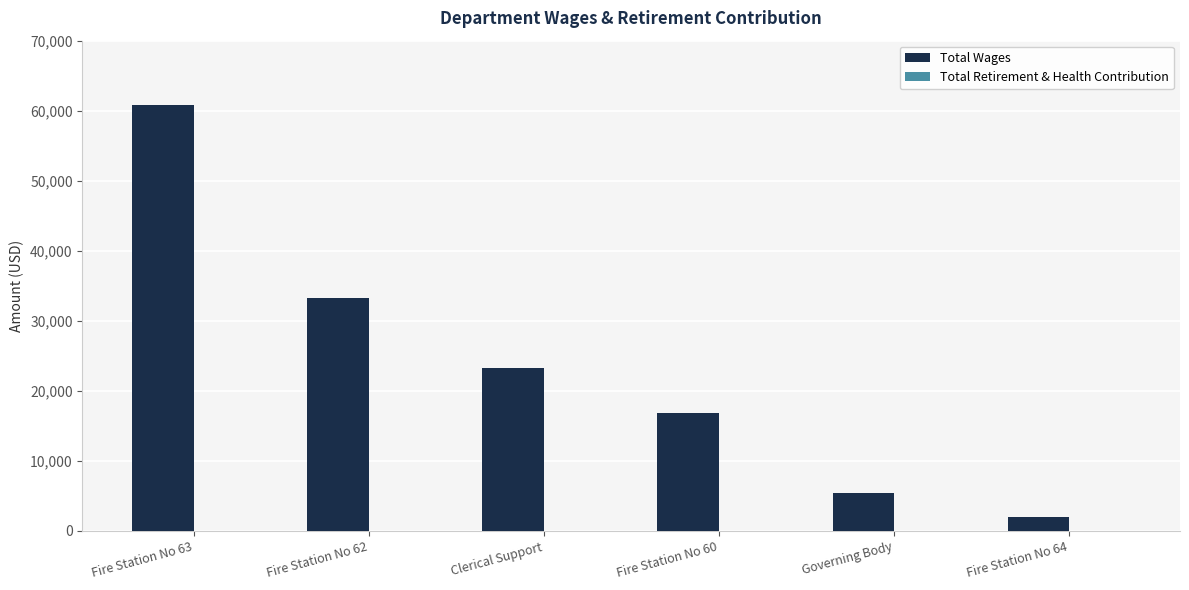

How many bars are there in total?

6